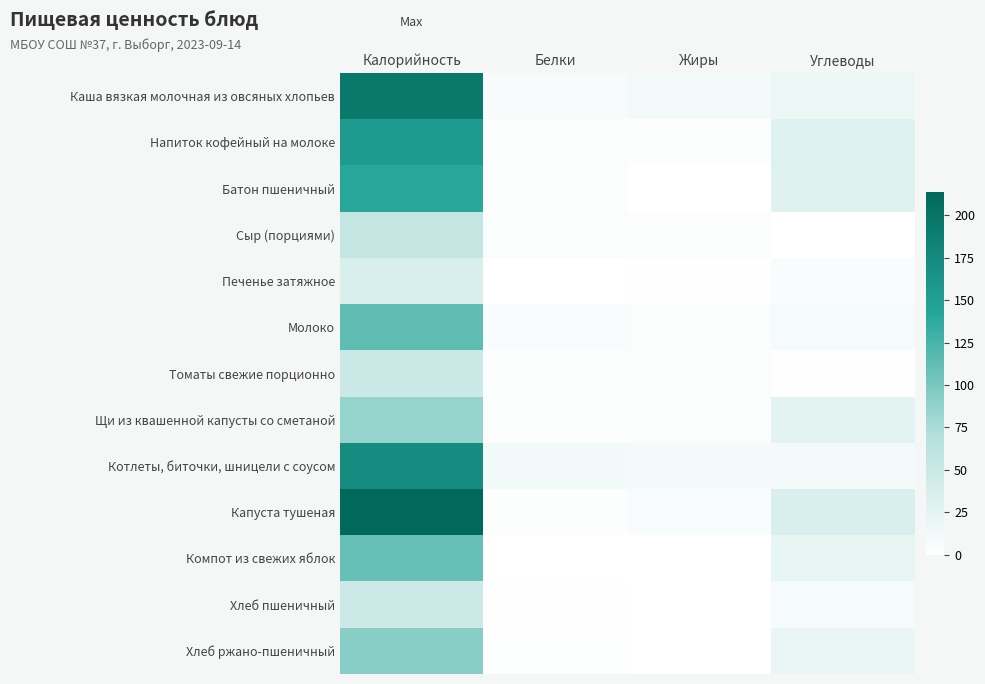

At which category does the chart reach its minimum across all series?

Углеводы